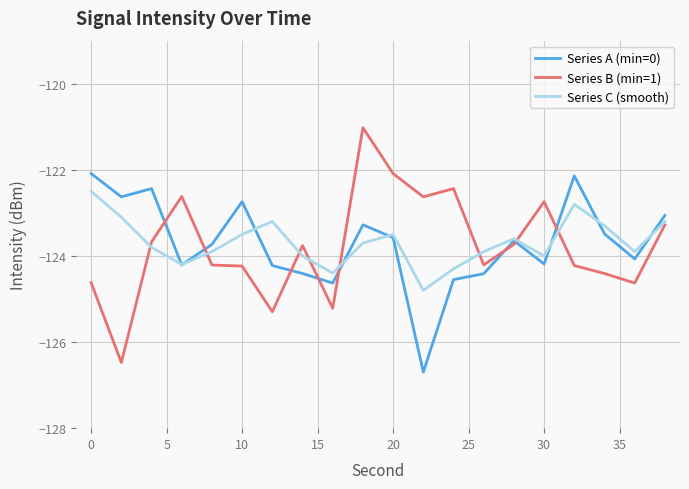

Rank the series by their maximum value, from highest to lowest.

Series B (min=1), Series A (min=0), Series C (smooth)